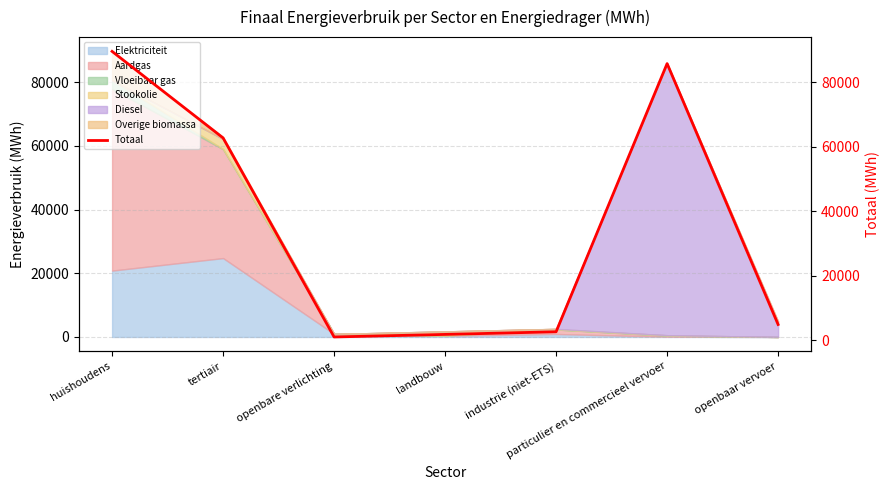

What is the approximate value at particulier en commercieel vervoer?

85870.2